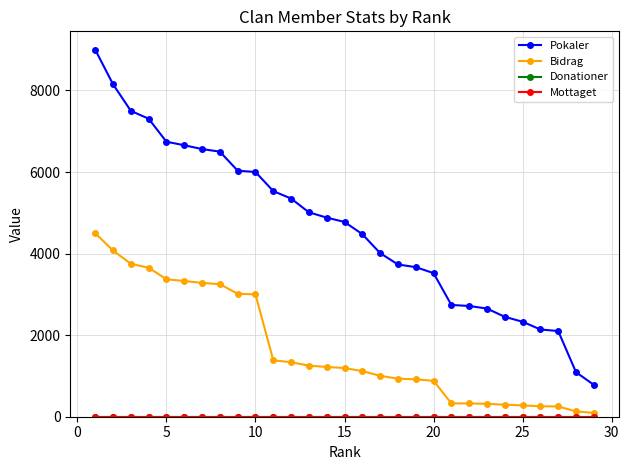

At how many categories does at least one series exceed 3475?

20